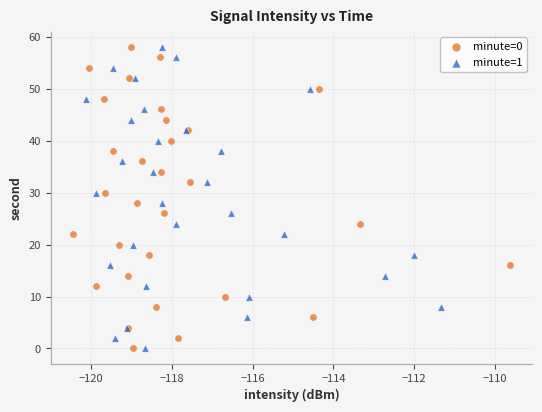

What are all the series names shown in the legend?

minute=0, minute=1